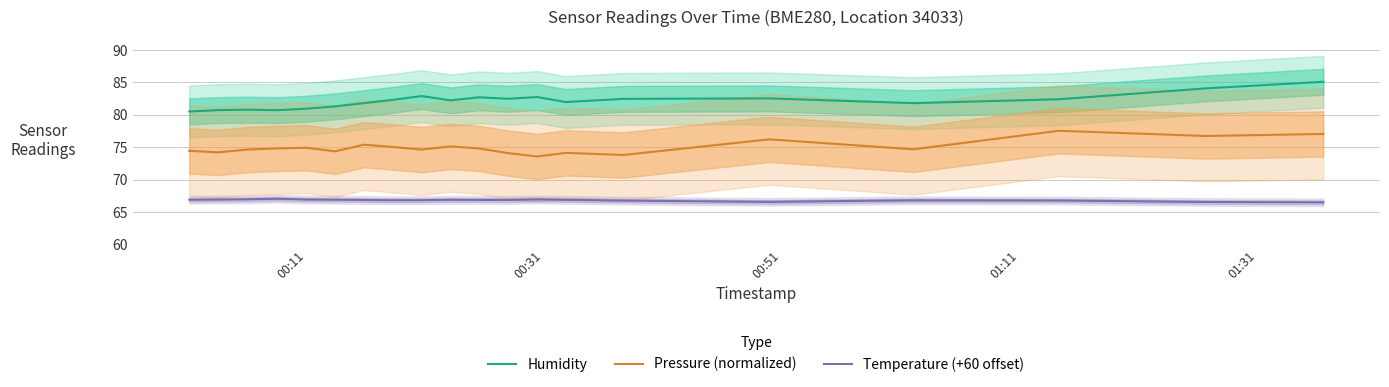

What is the lowest value of the Temperature (+60 offset) series?

66.5